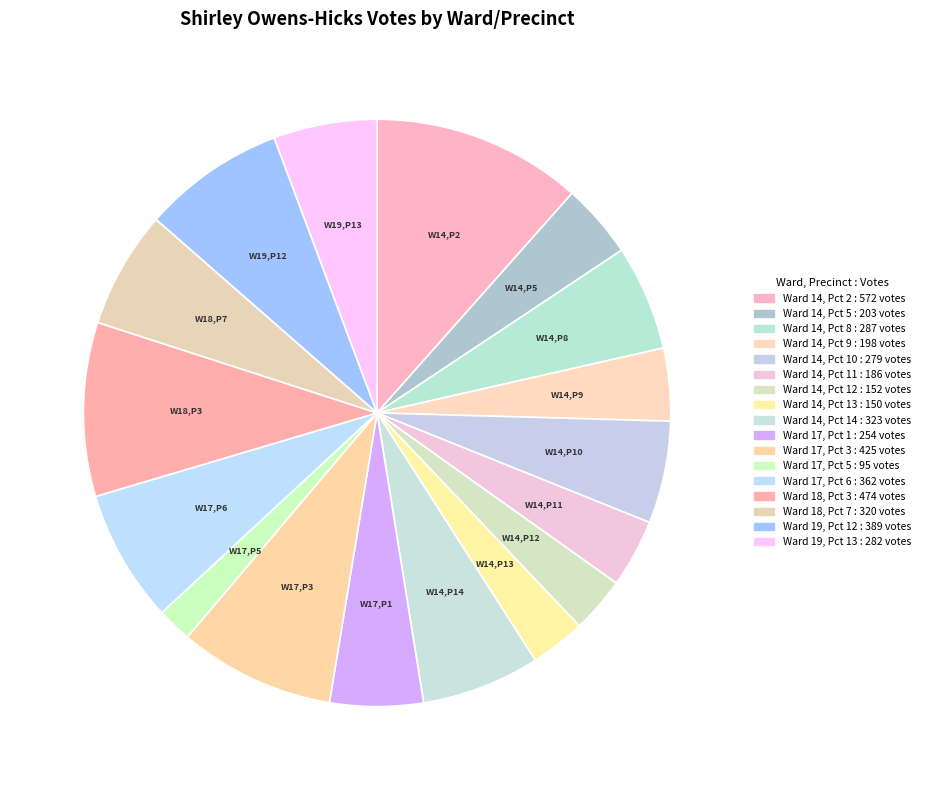

Is the sum of Ward 14, Pct 2 and Ward 18, Pct 7 greater than half?

No